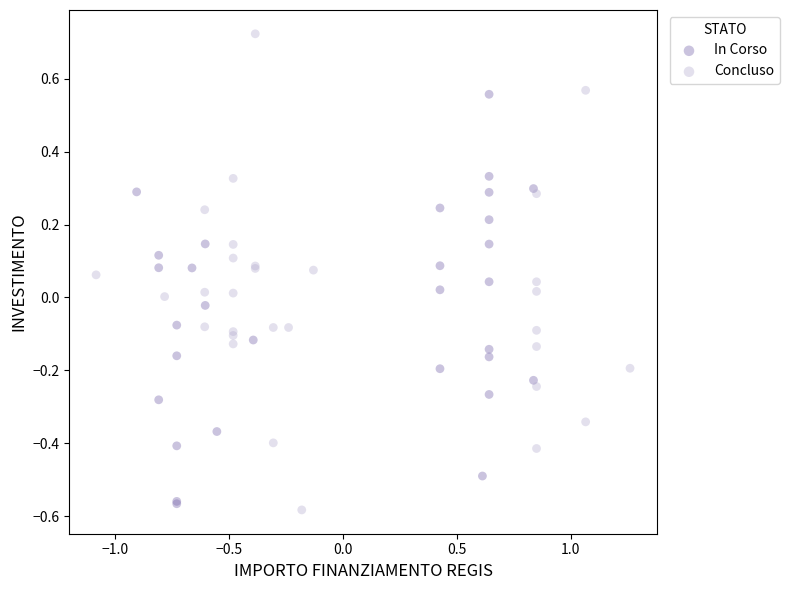

Which series reaches the minimum Y coordinate?

Concluso